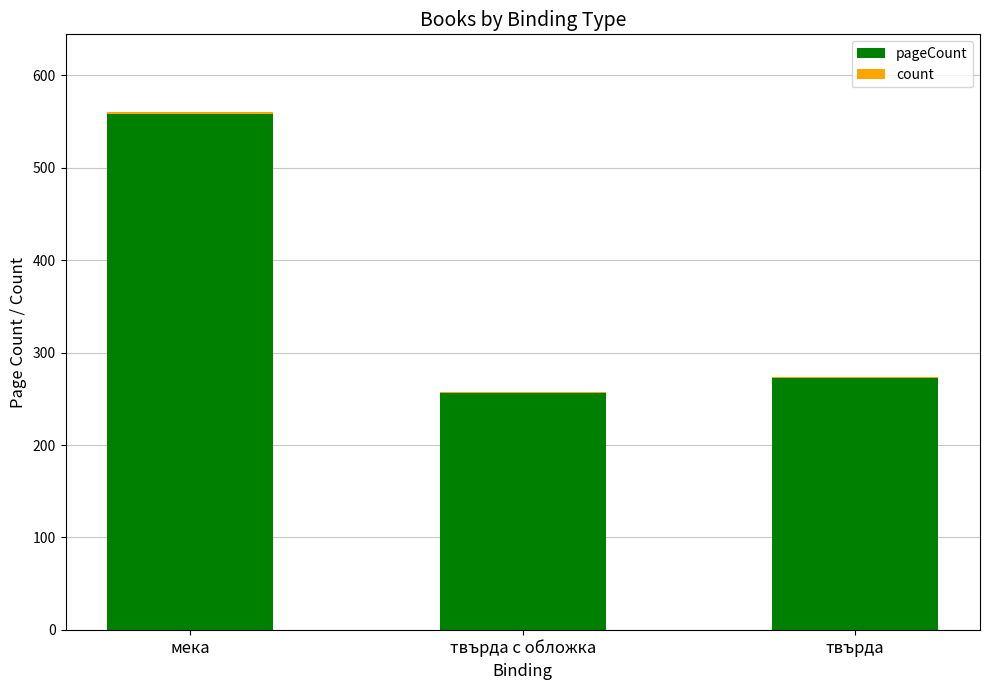

What is the sum of the pageCount values at мека and твърда с обложка?

814